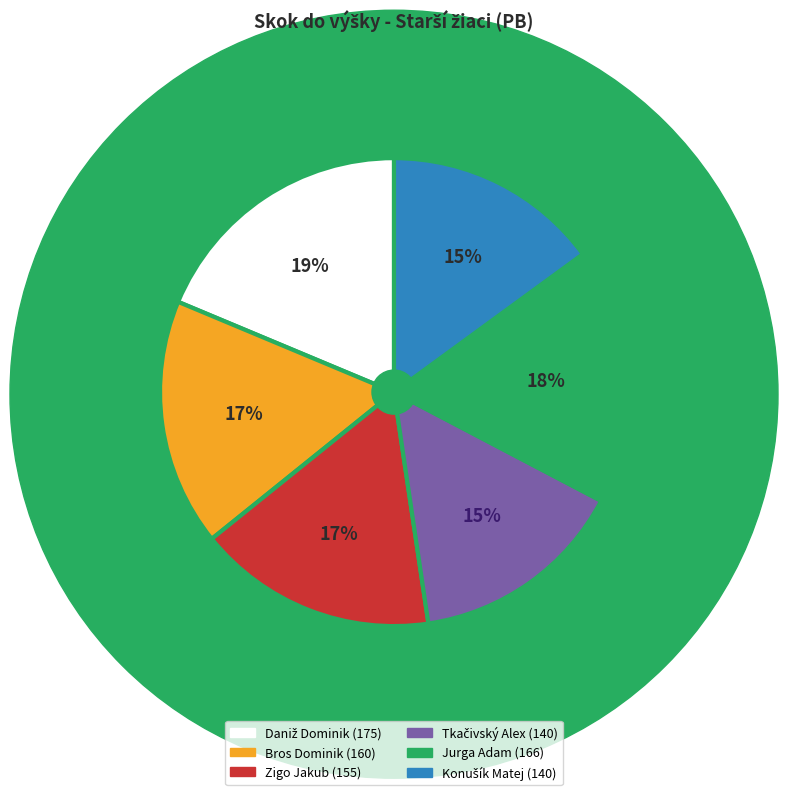

How many segments does this pie chart have?

6